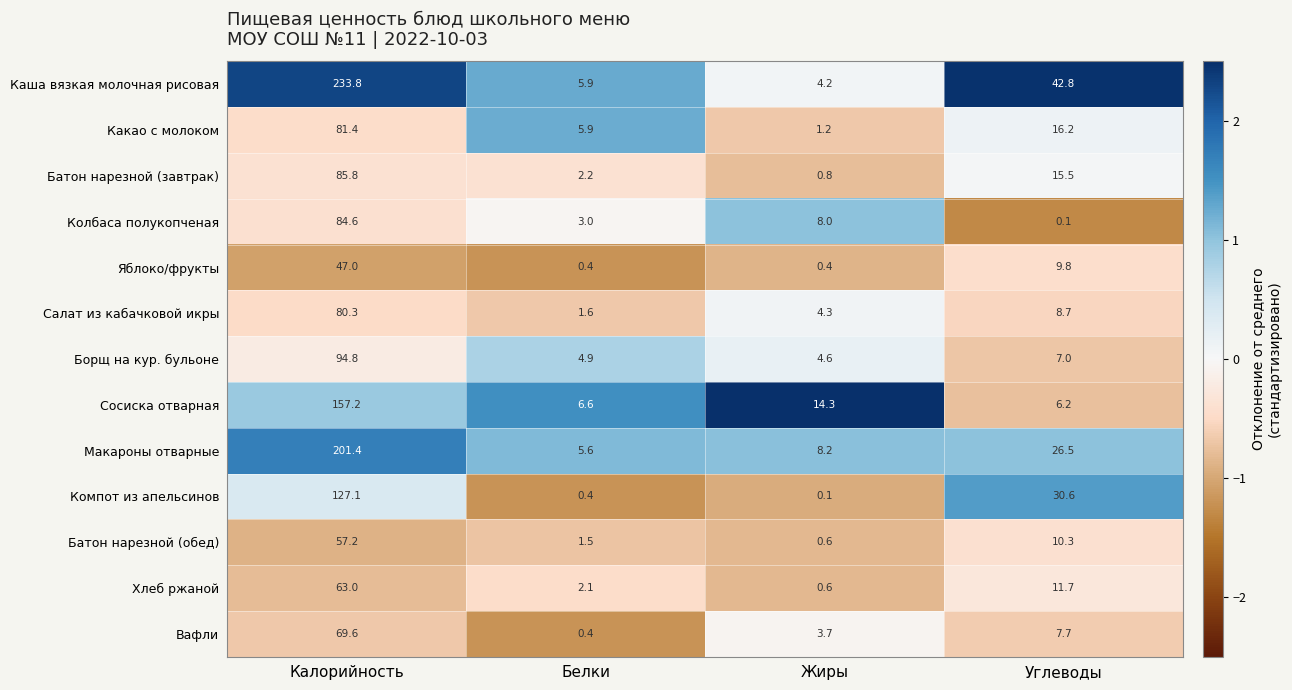

Which category has the lowest value in the Батон нарезной (завтрак) series?

Жиры